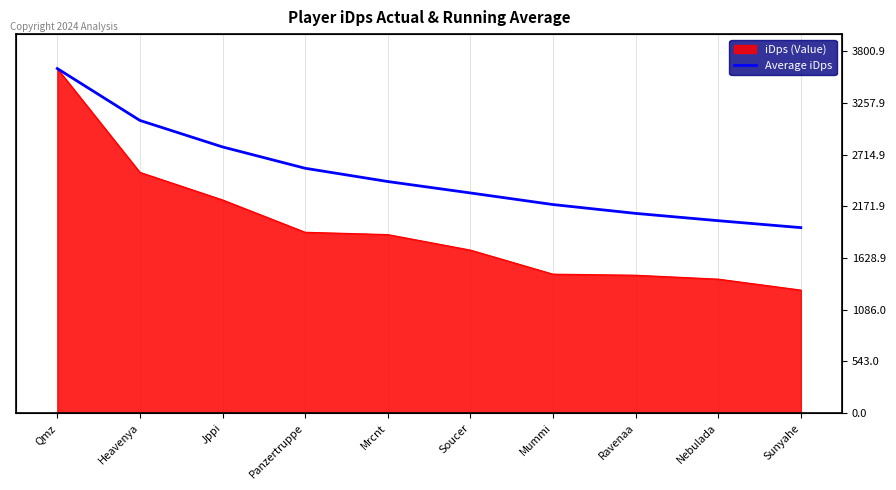

What is the label of the 10th point from the right?

Qmz